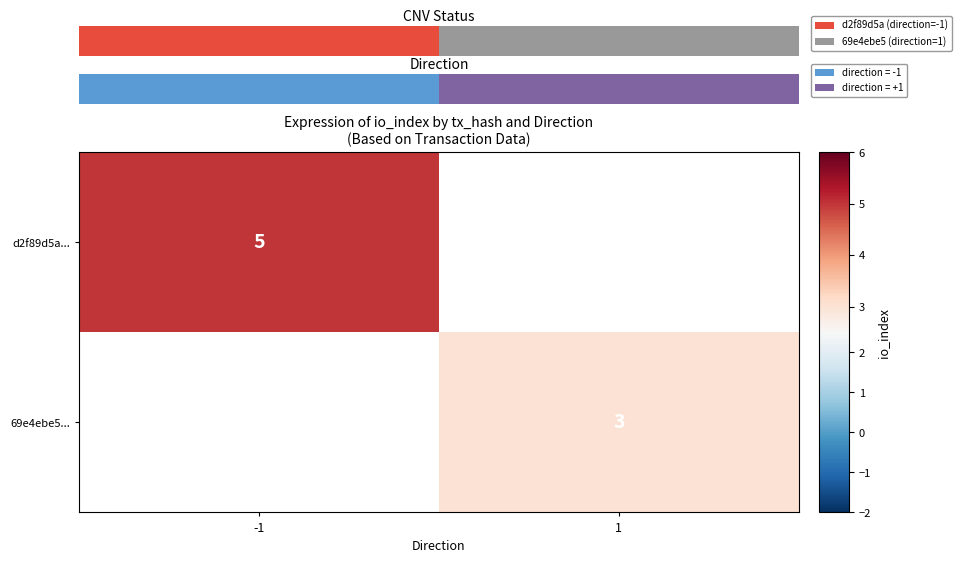

Is it true that d2f89d5a... equals 3 at -1?

False